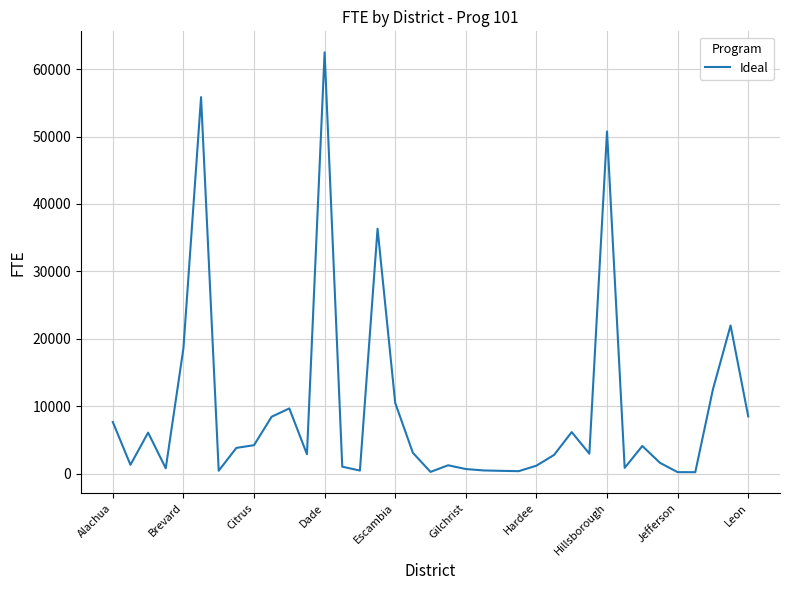

What is the sum of all values?

351665.4